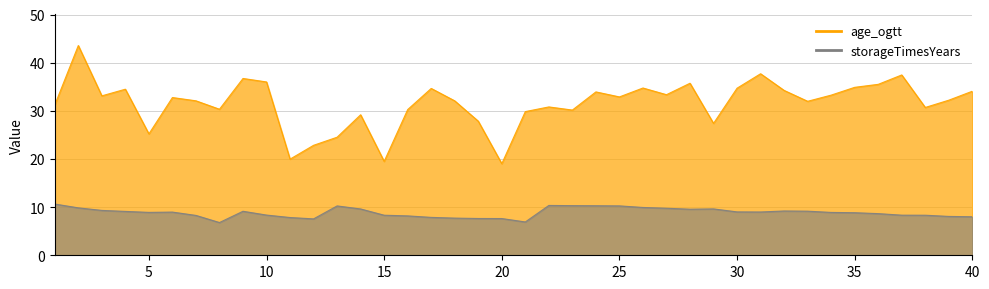

At which label does storageTimesYears reach its peak?

1